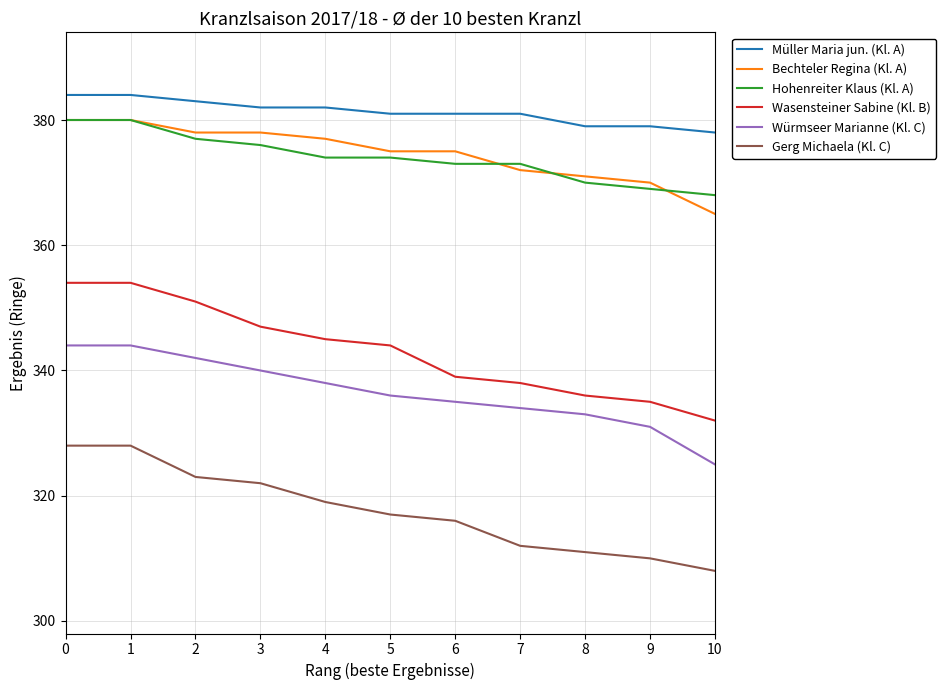

Is the value of Hohenreiter Klaus (Kl. A) at 8 greater than the value of Wasensteiner Sabine (Kl. B) at 0?

Yes